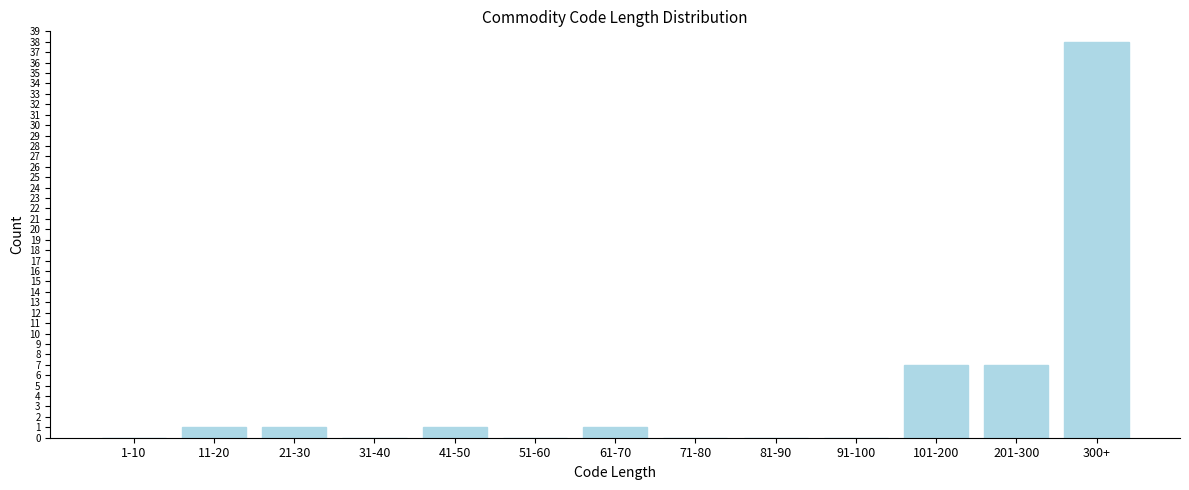

Reading right to left, what are all the values shown in this chart?

300+=38	201-300=7	101-200=7	91-100=0	81-90=0	71-80=0	61-70=1	51-60=0	41-50=1	31-40=0	21-30=1	11-20=1	1-10=0